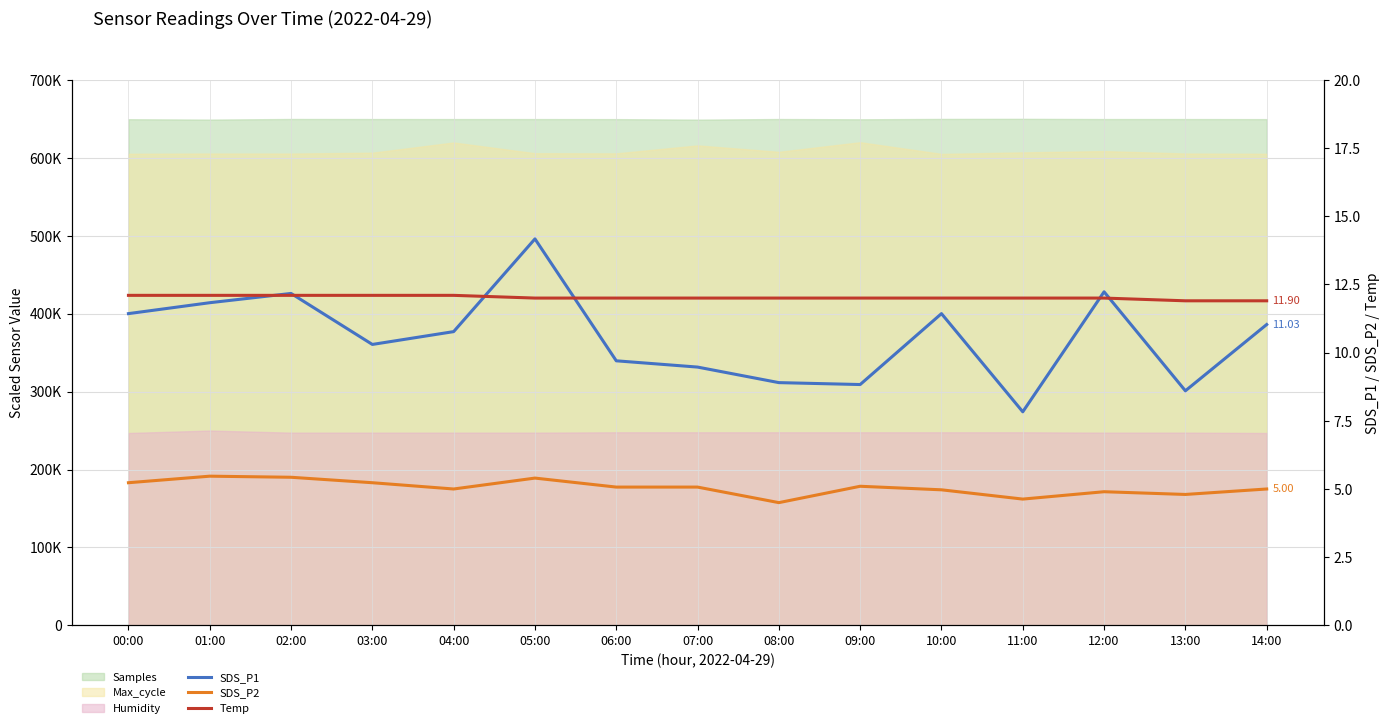

Reading right to left, extract all data points from this chart.

SDS_P1: 11.0	8.6	12.2	7.8	11.4	8.8	8.9	9.5	9.7	14.2	10.8	10.3	12.2	11.8	11.4
SDS_P2: 5.0	4.8	4.9	4.6	5.0	5.1	4.5	5.1	5.1	5.4	5.0	5.2	5.4	5.5	5.2
Temp: 11.9	11.9	12.0	12.0	12.0	12.0	12.0	12.0	12.0	12.0	12.1	12.1	12.1	12.1	12.1